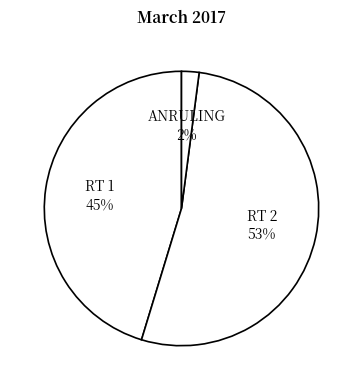

What is the smallest slice in the pie chart?

ANRULING